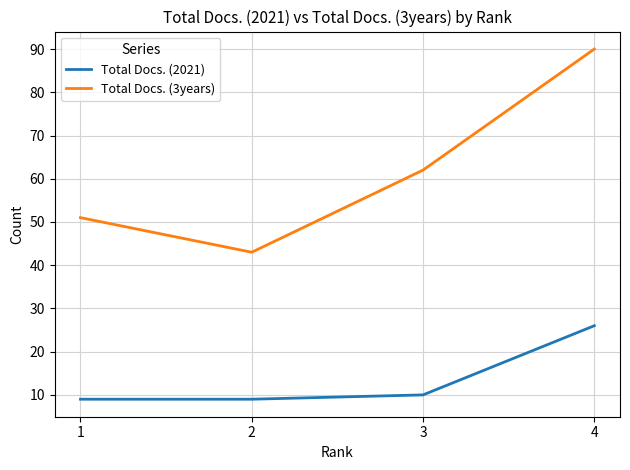

How many categories are shown in the chart?

4